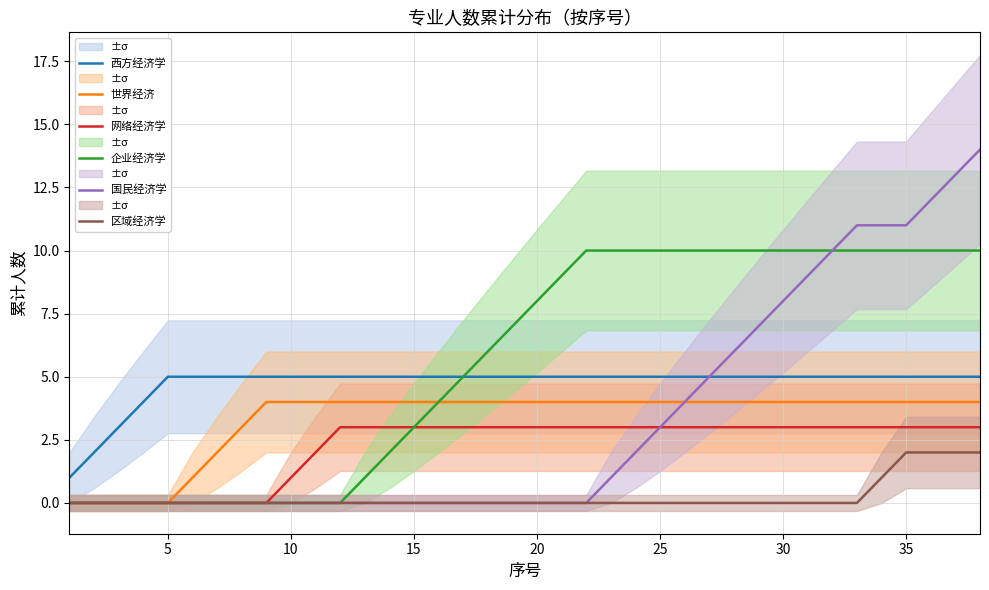

True or false: 区域经济学 and 西方经济学 intersect in this chart.

False